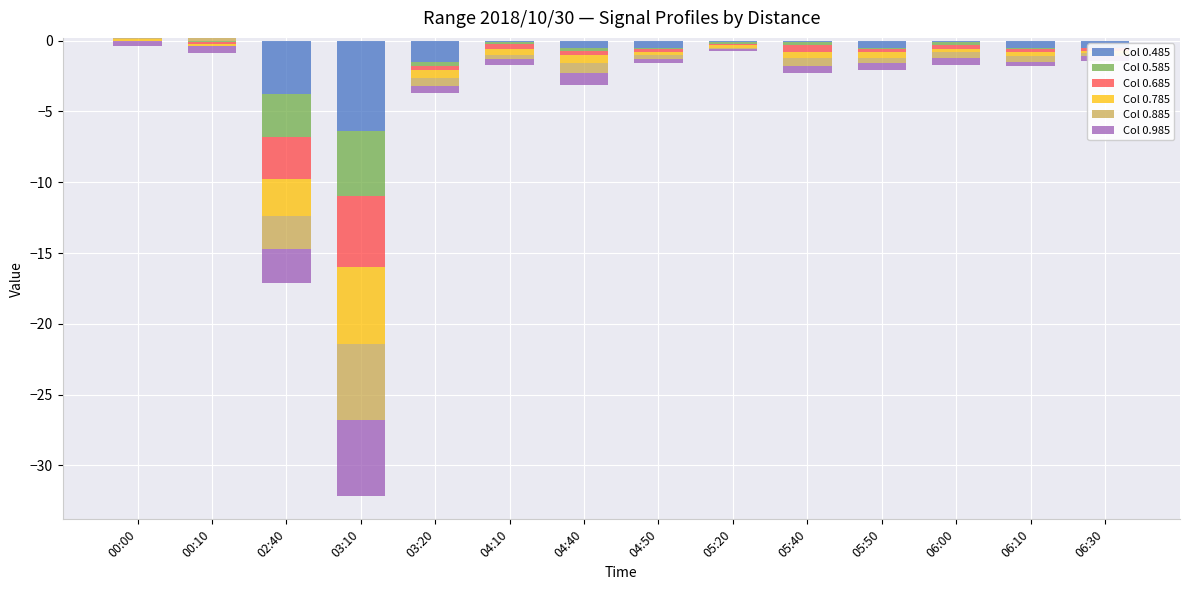

Rank the series at 00:00 from highest to lowest value.

Col 0.785, Col 0.885, Col 0.485, Col 0.585, Col 0.685, Col 0.985